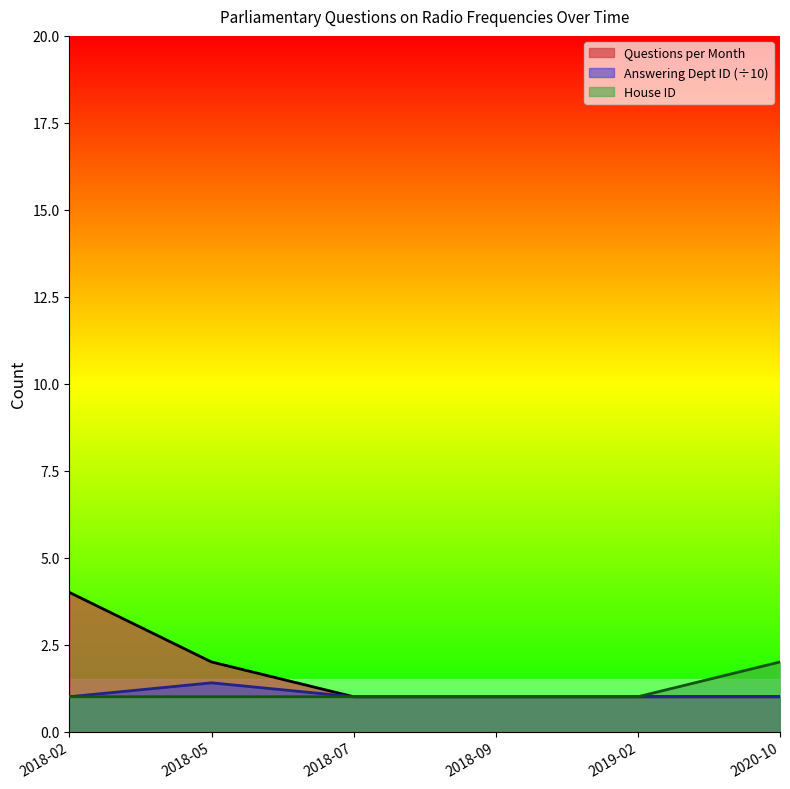

What position from the right is 2018-07?

4